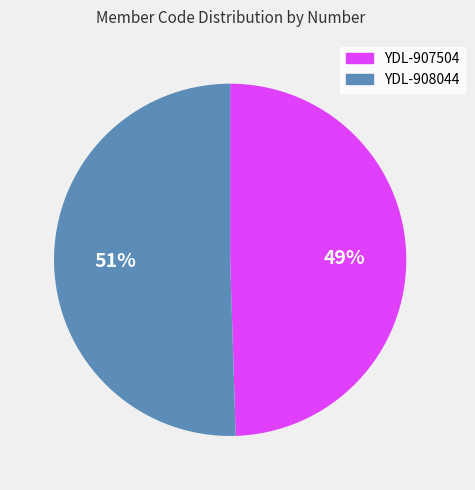

Which has a higher value, YDL-908044 or YDL-907504?

YDL-908044